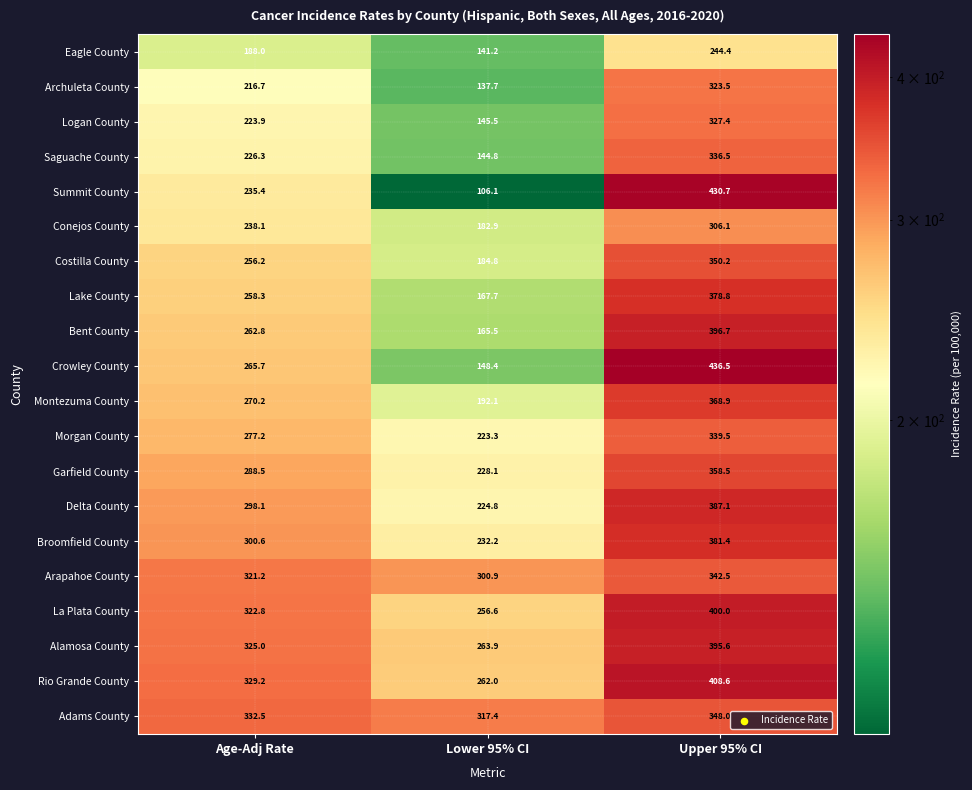

What is the spread (max minus min) of values at Age-Adj Rate?

144.5